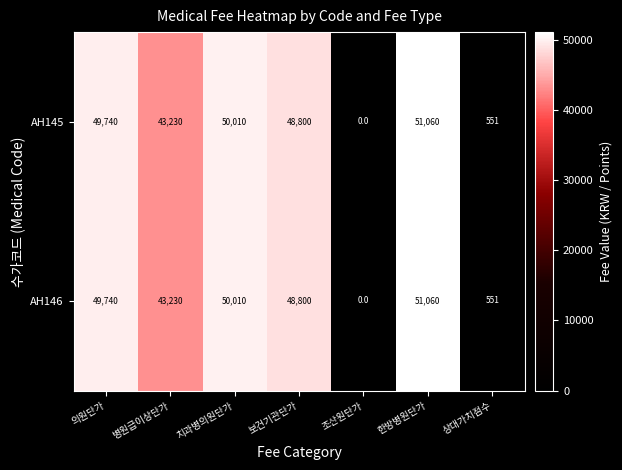

What is the total value across all series at 한방병원단가?

102120